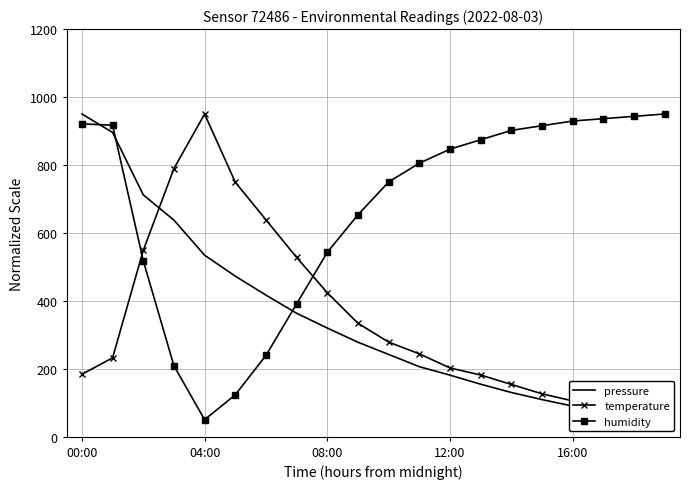

Reading left to right, transcribe all the data shown in this chart.

pressure: 950.0	895.7	712.0	637.5	534.3	472.7	416.7	363.3	319.8	278.0	242.1	206.1	181.1	154.4	130.1	109.2	90.0	76.1	62.8	50.0
temperature: 183.6	232.1	548.5	789.4	950.0	749.2	638.5	527.7	423.8	333.8	278.5	243.8	202.3	181.5	153.8	126.2	105.4	84.6	63.8	50.0
humidity: 921.0	916.9	517.9	208.7	50.0	123.2	239.1	391.0	542.8	653.2	749.8	805.1	846.5	874.1	901.7	915.5	929.3	936.2	943.1	950.0